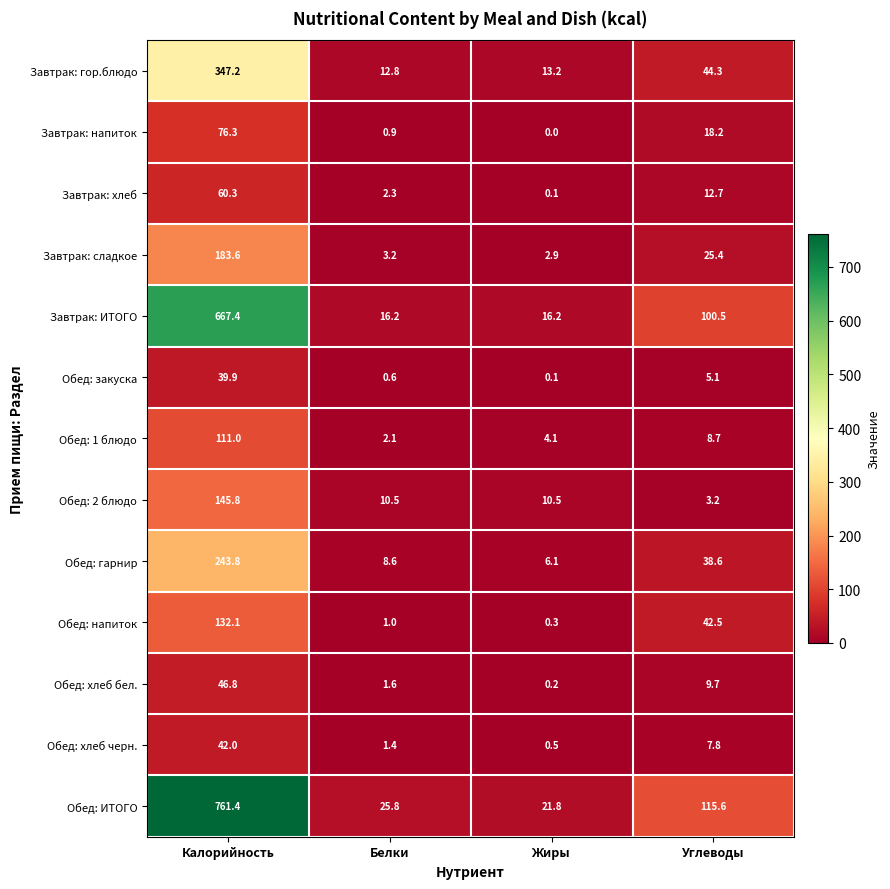

How many data points in Обед: закуска are less than 5?

2